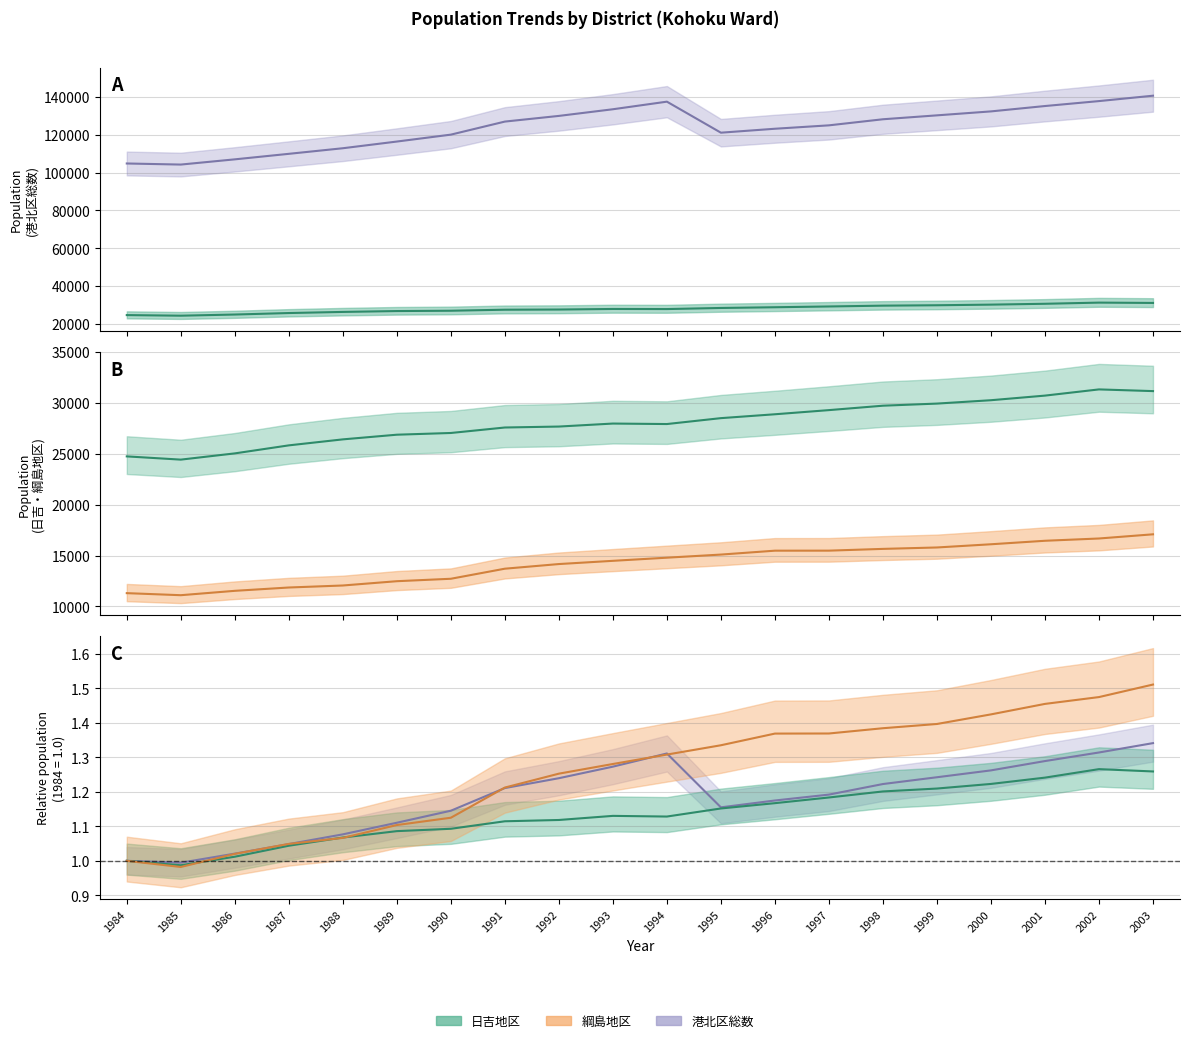

The 港北区総数 series shows 116371.0 at 1989. True or false?

True